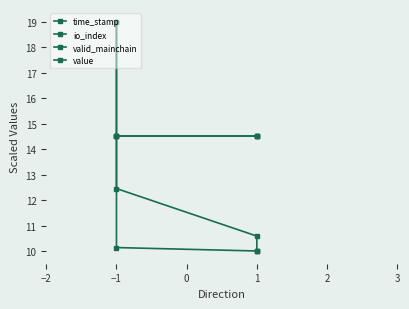

Which series has the largest total across all categories?

valid_mainchain